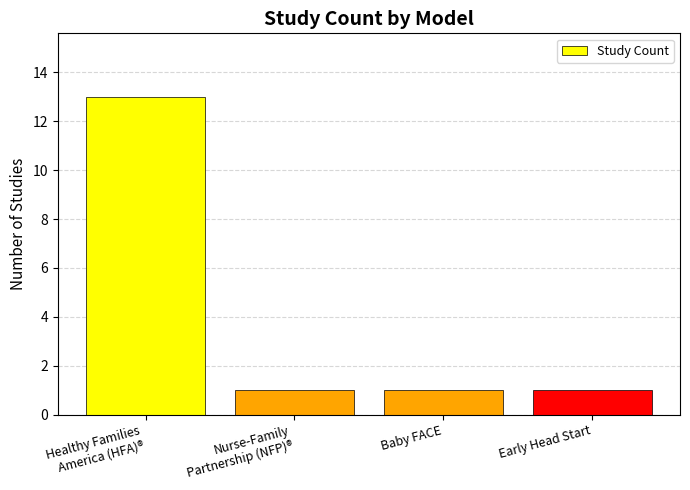

What position from the right is Baby FACE?

2